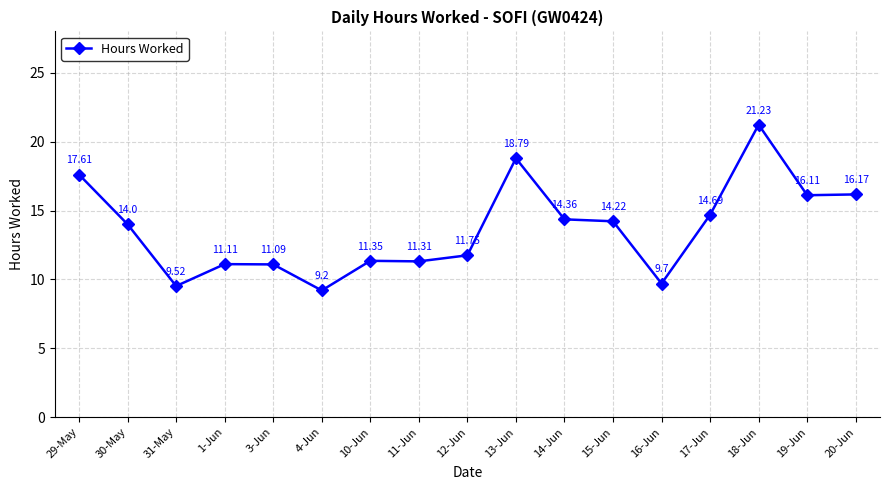

How many interior local peaks (higher than both neighbors) does the data have?

4